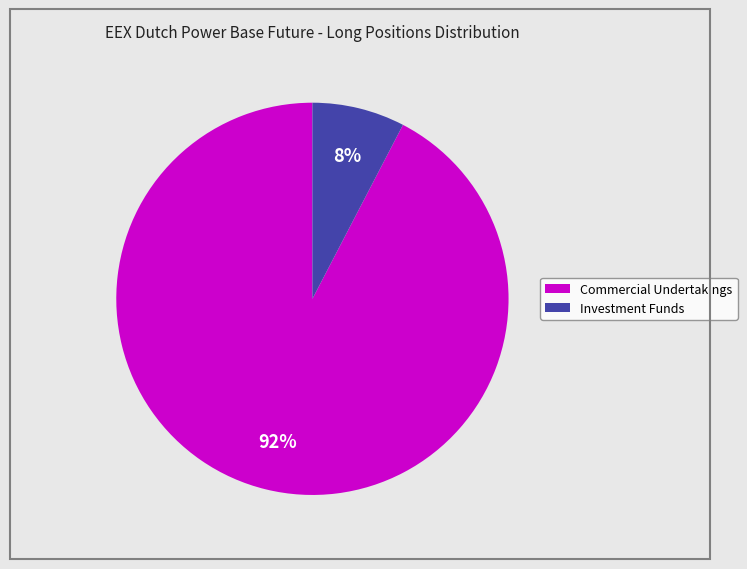

Combined, do Investment Funds and Commercial Undertakings account for over 50%?

Yes